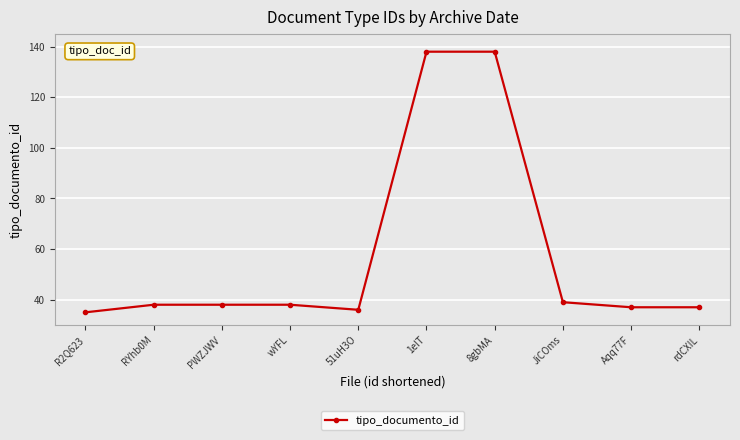

Reading left to right, list all the values displayed in this chart.

R2Q623=35	RYhb0M=38	PWZJWV=38	wYFL=38	51uH3O=36	1eIT=138	8gbMA=138	JiCOms=39	Aqq77F=37	rdCXIL=37